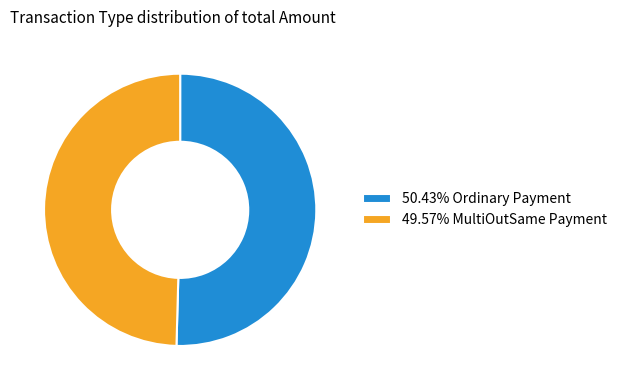

Is 49.57% MultiOutSame Payment the majority of the pie?

No